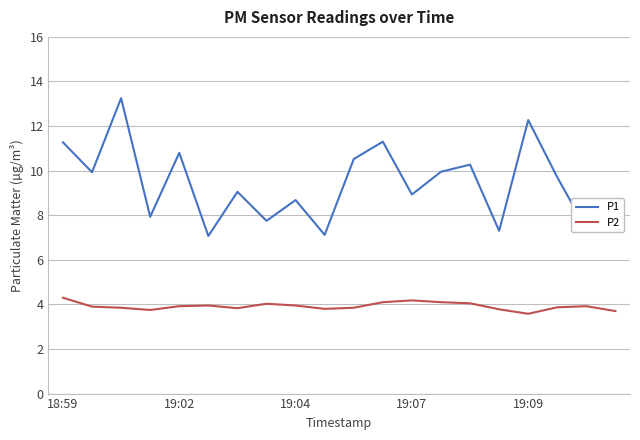

What is the minimum value shown in the chart?

3.6